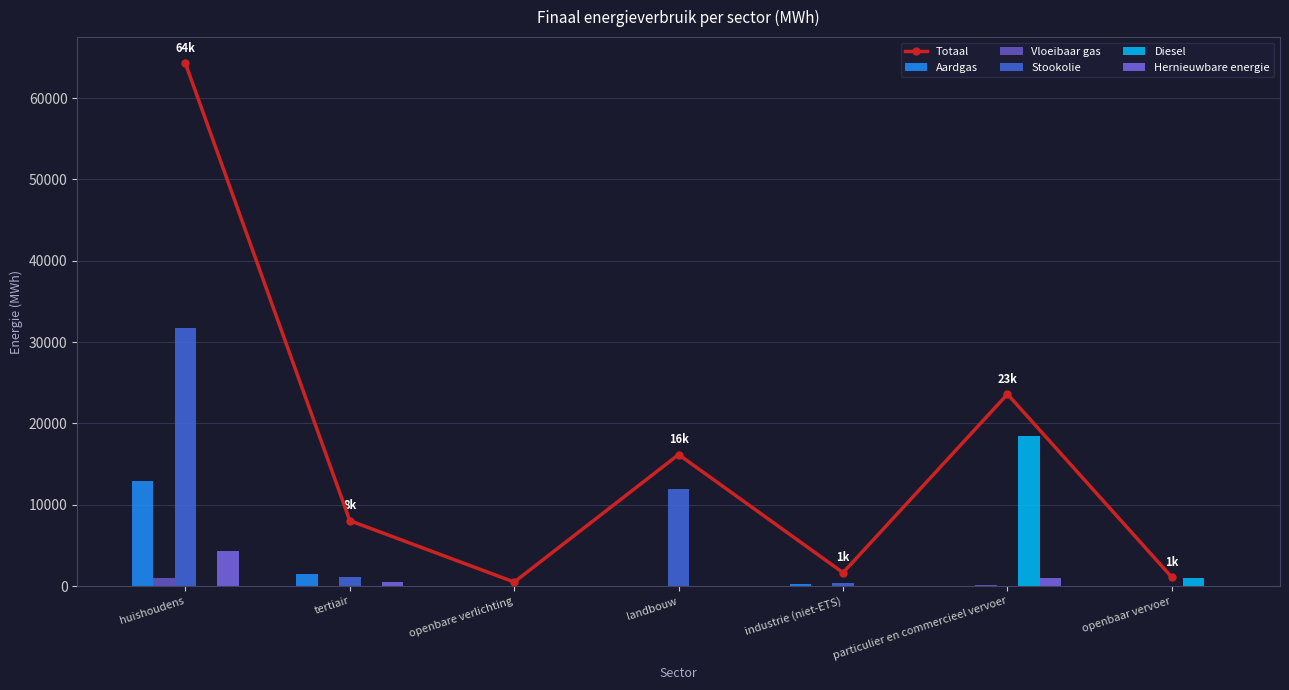

True or false: Aardgas has a value of 108.0 at landbouw.

False